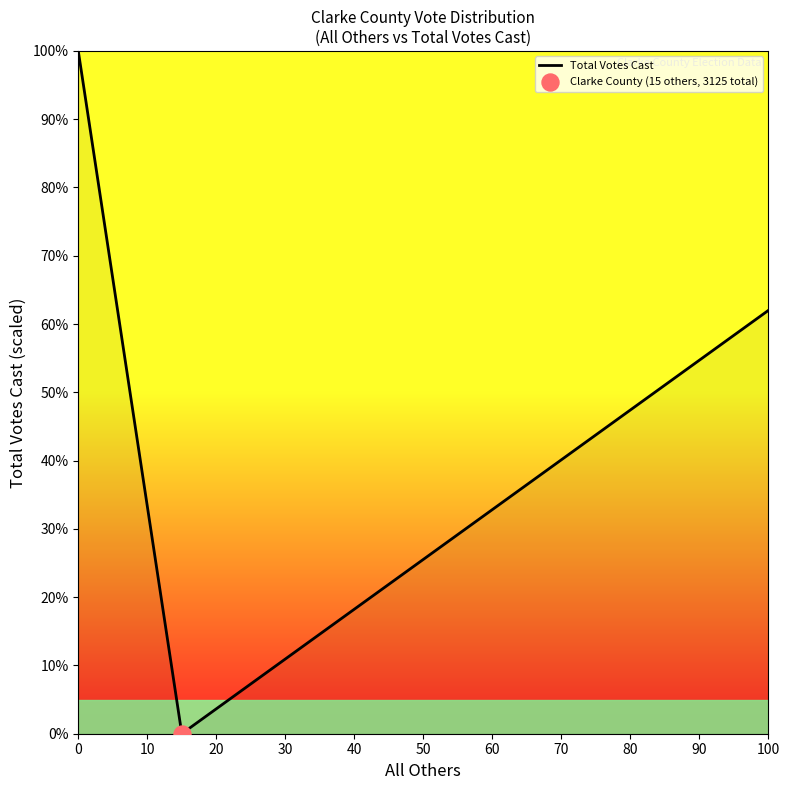

What is the difference between the maximum and minimum values?

100